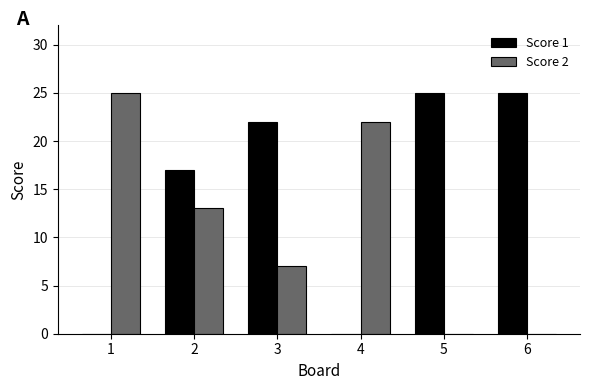

The value of Score 1 at 4 is -10. True or false?

False